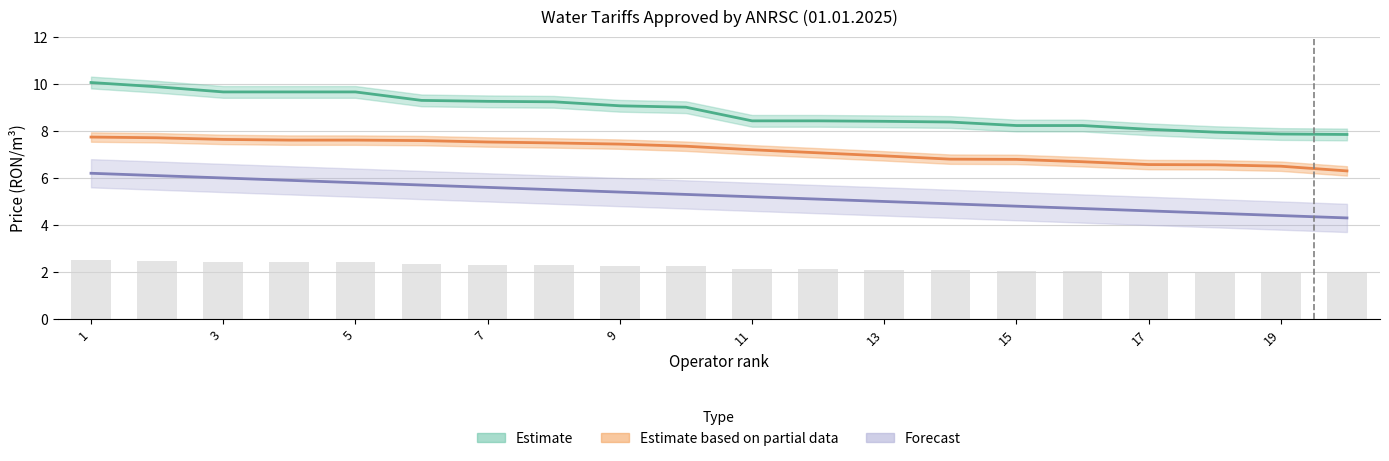

What is the difference between the Estimate based on partial data values at 2 and 17?

1.1